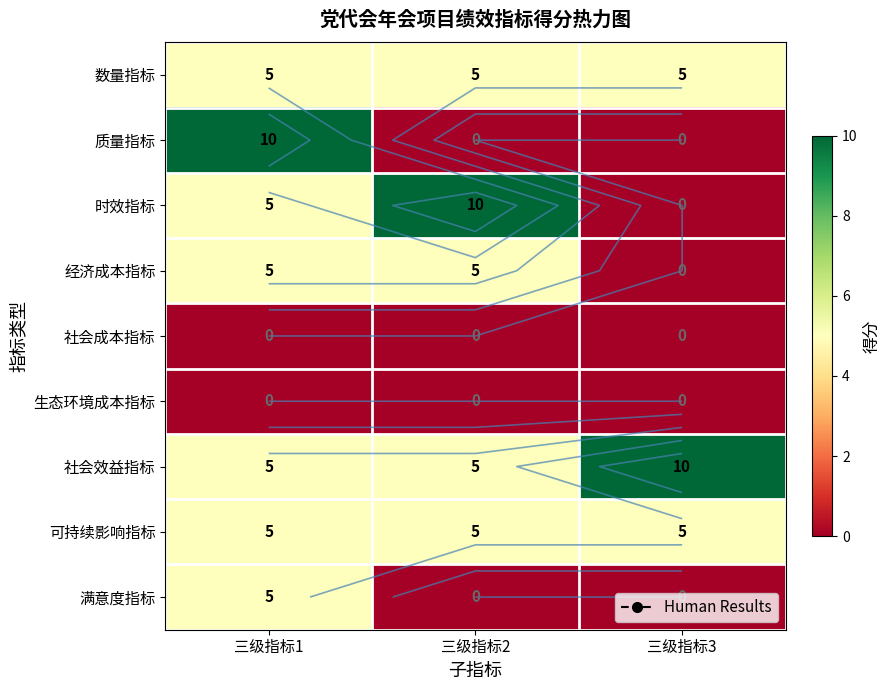

Which series changed the most between 三级指标1 and 三级指标2?

质量指标